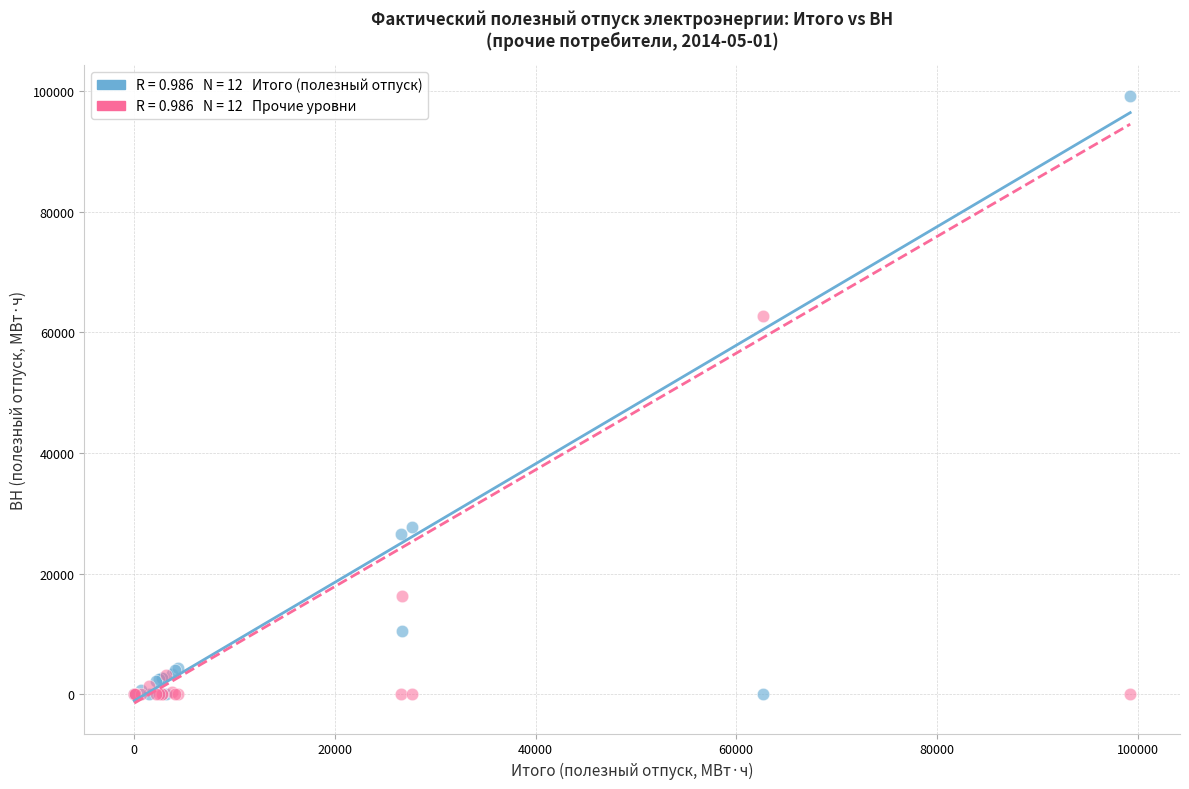

Across all series, what Y value is closest to 49632?

62683.4